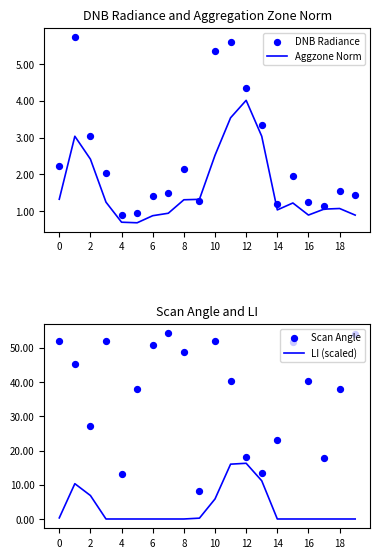

Is the value of Scan Angle at 13 greater than the value of DNB Radiance at 17?

Yes